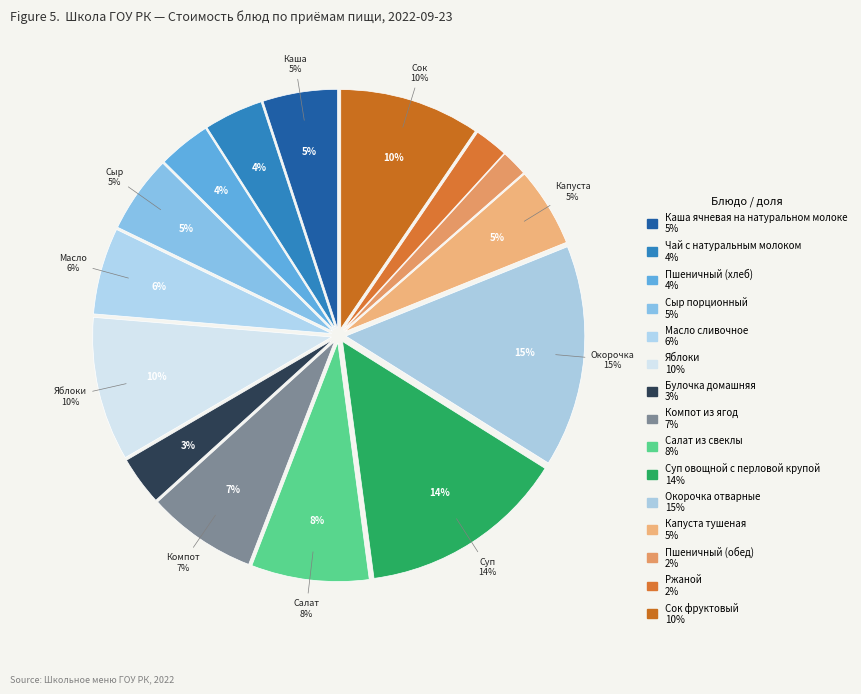

What percentage is NOT represented by Чай с натуральным молоком?

96.0%